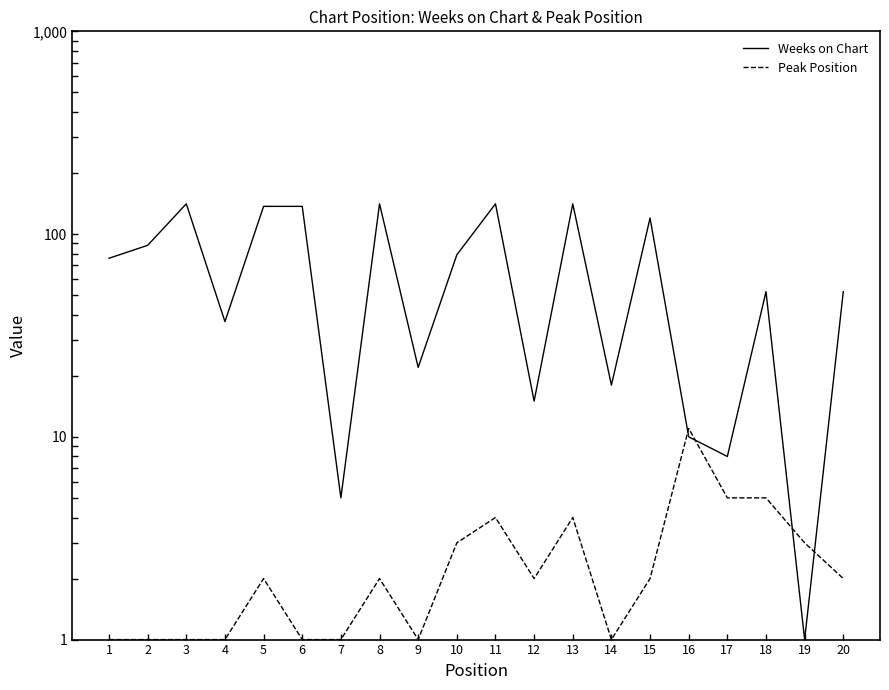

Rank the series at 19 from lowest to highest value.

Weeks on Chart, Peak Position